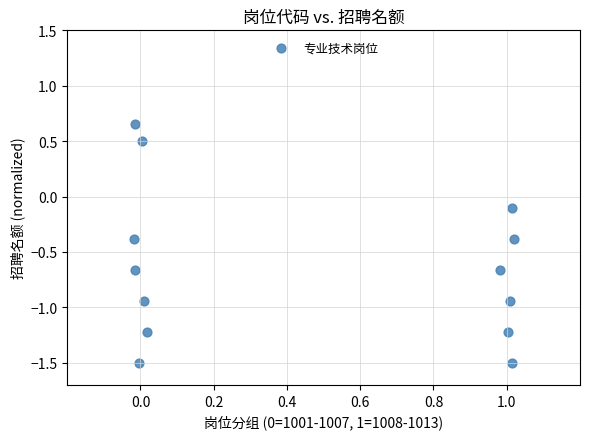

What is the range of X values (max minus min)?

1.0